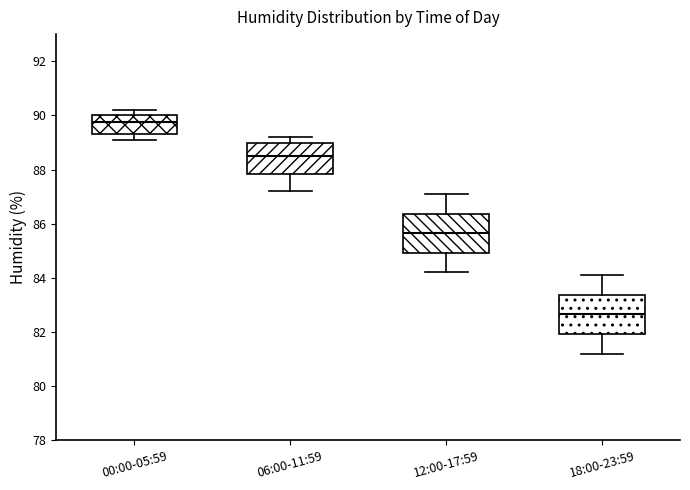

Reading left to right, read every box against the y-axis: the position of its median line, the range the box covers, and the ends of its whiskers. The values are not printed on the chart, so give them approximately, as read against the axis.

00:00-05:59: median 89.8, box 89.4 to 90.0, whiskers 89.2 to 90.2
06:00-11:59: median 88.6, box 87.8 to 89.0, whiskers 87.2 to 89.2
12:00-17:59: median 85.6, box 85.0 to 86.4, whiskers 84.2 to 87.2
18:00-23:59: median 82.6, box 82.0 to 83.4, whiskers 81.2 to 84.2